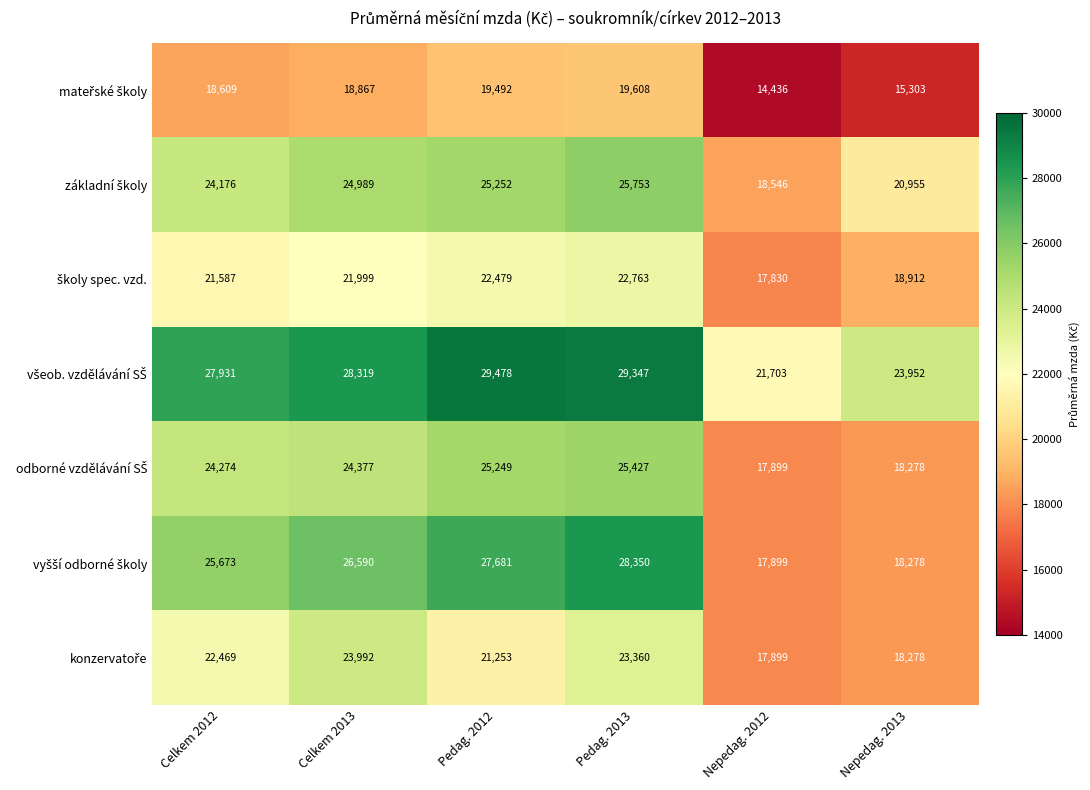

Which label corresponds to the largest value in the chart?

Pedag. 2012